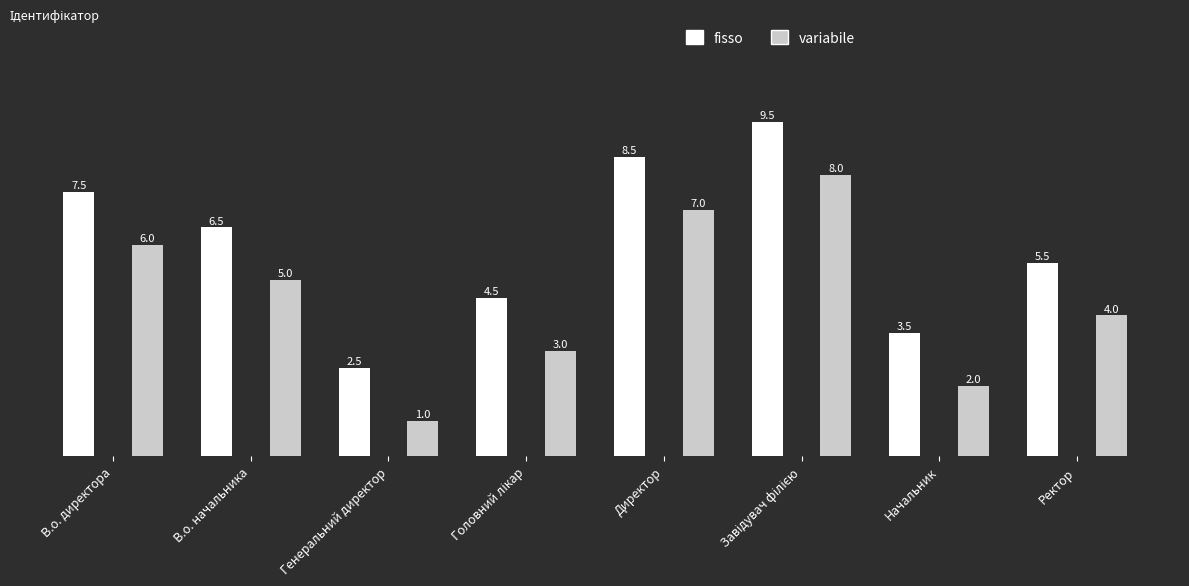

What is the maximum value shown in the chart?

9.5